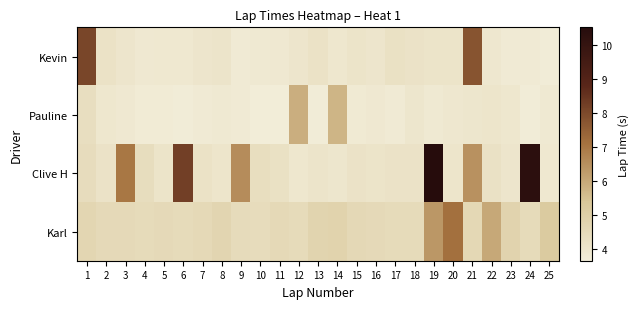

What is the total value across all series at 13?

16.6